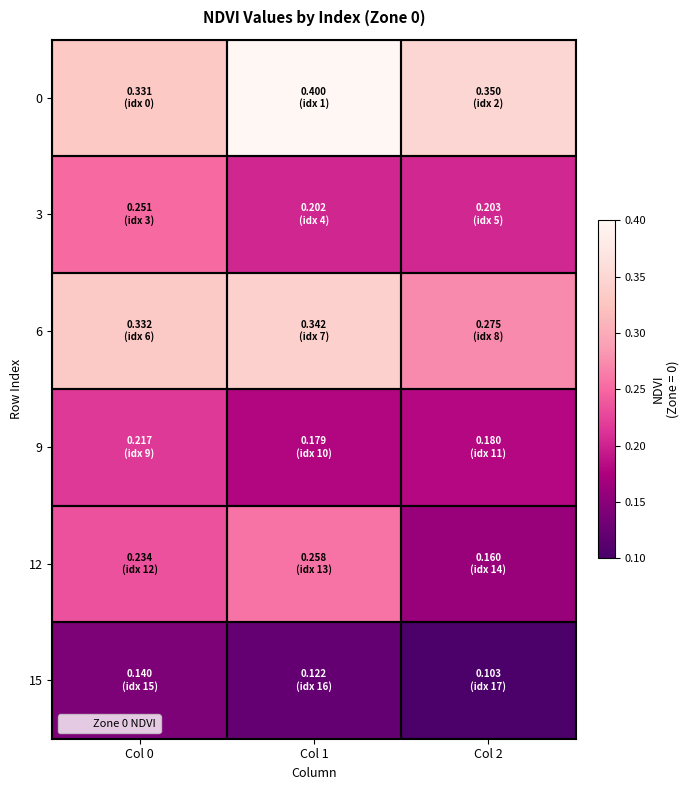

Which category has the lowest value across all series?

Col 2